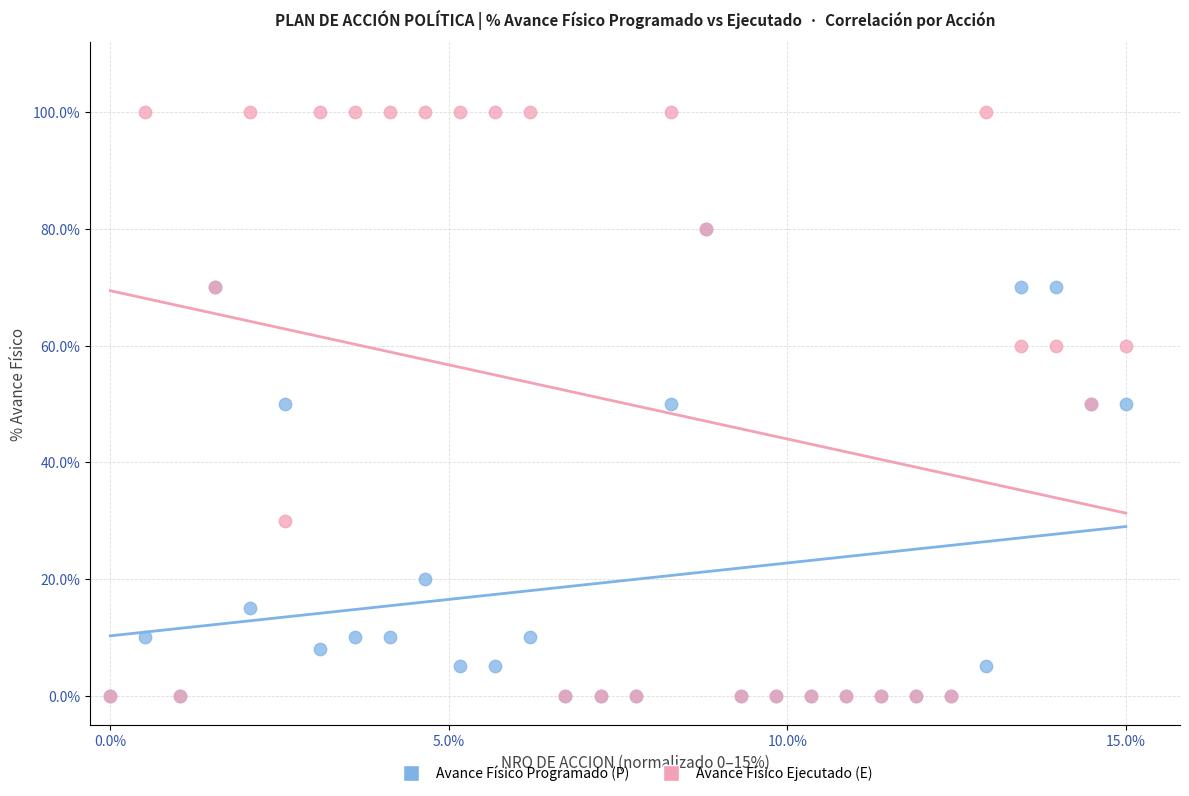

Which series contains the highest Y value?

Avance Físico Ejecutado (E)